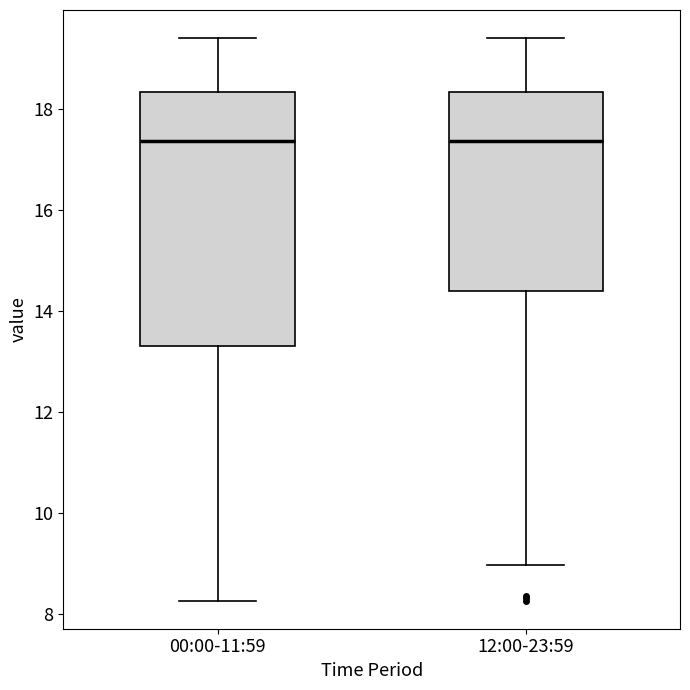

Comparing the boxes themselves (not the whiskers), which one is the tallest?

00:00-11:59